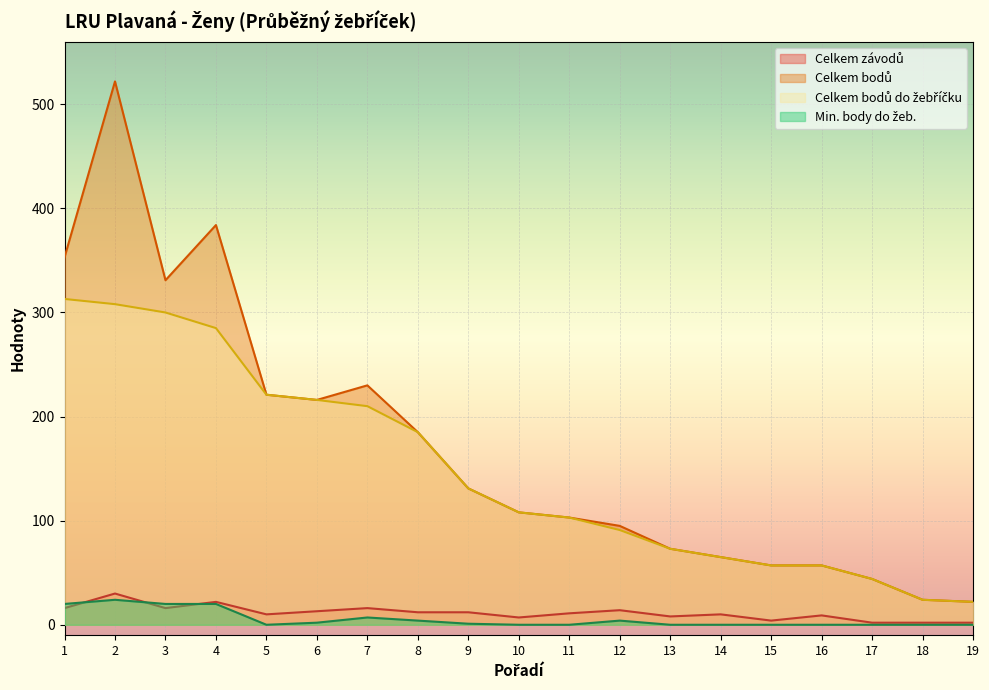

How many lines are shown in the chart?

4